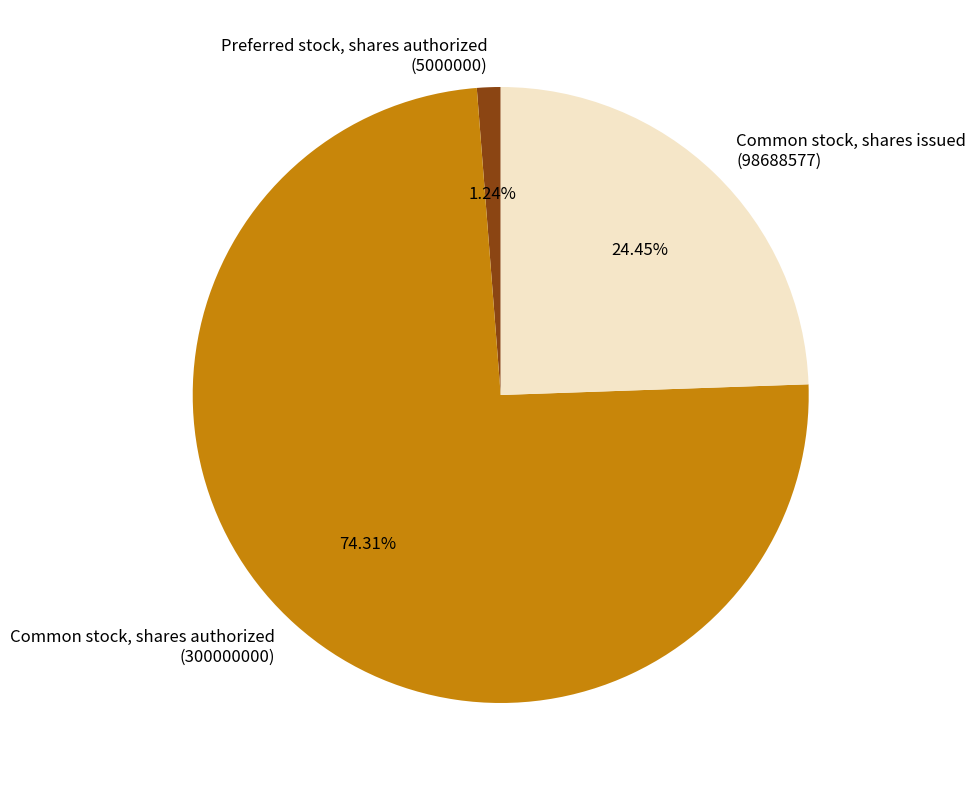

How many slices are in this pie chart?

3